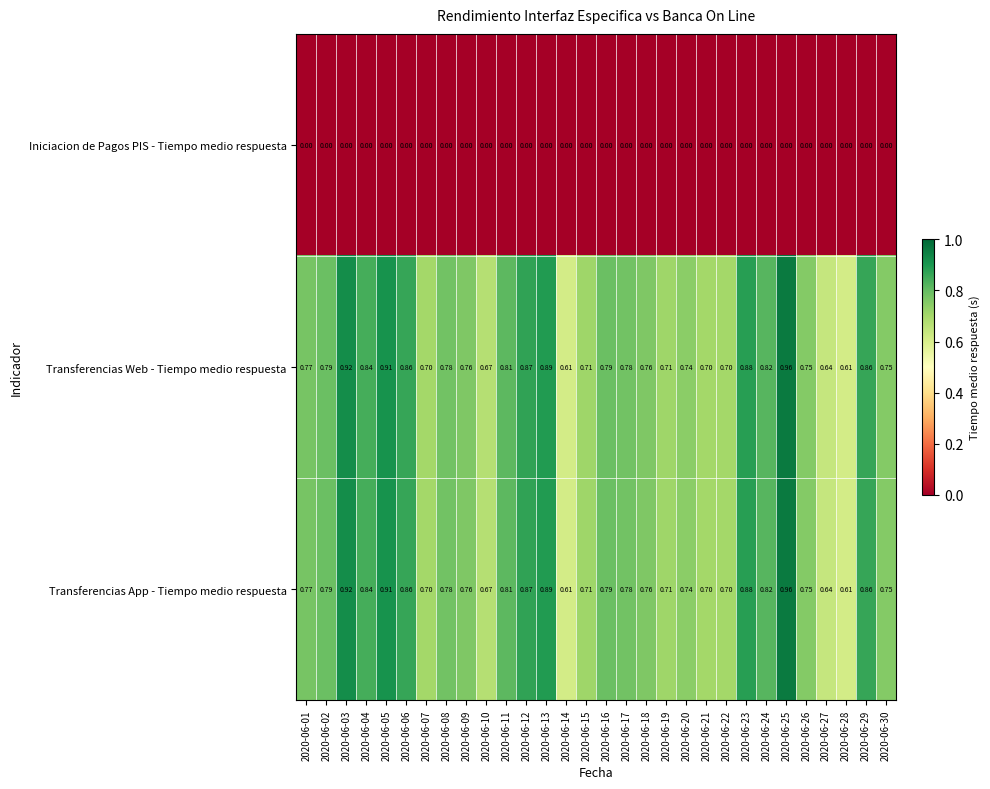

Is the value of Transferencias Web - Tiempo medio respuesta at 2020-06-13 greater than the value of Transferencias App - Tiempo medio respuesta at 2020-06-27?

Yes